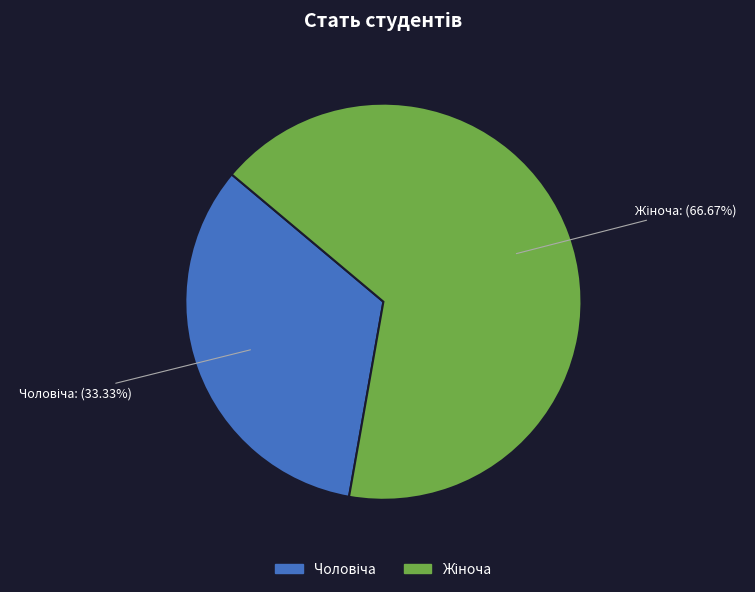

How many slices are in this pie chart?

2